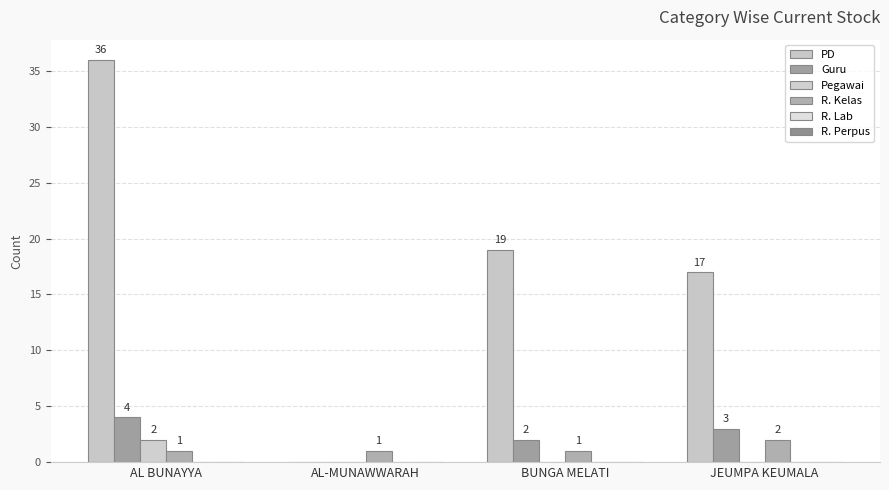

What is the difference between the highest and lowest values at BUNGA MELATI?

19